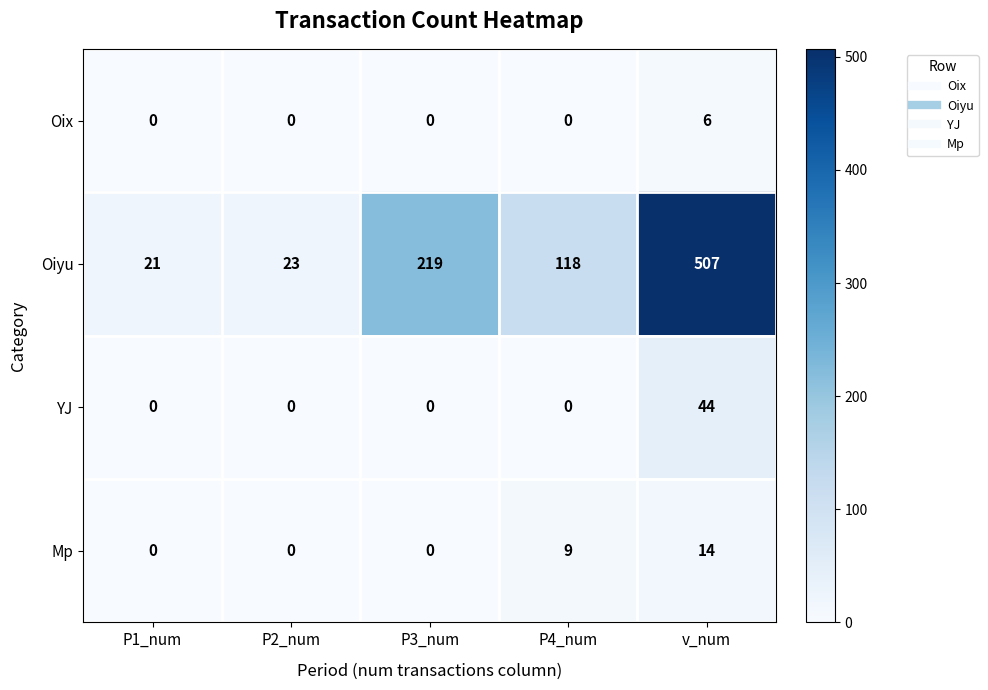

Rank the series by their maximum value, from highest to lowest.

Oiyu, YJ, Mp, Oix